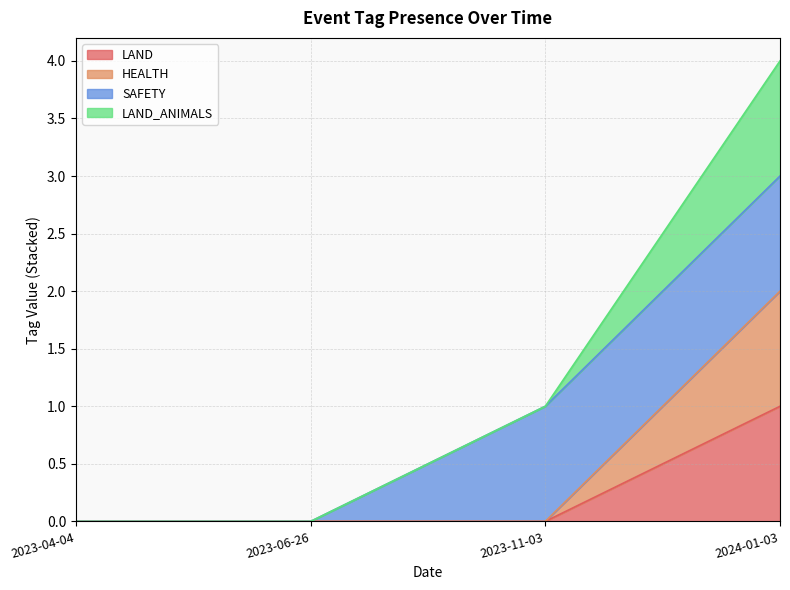

Rank the categories by HEALTH value from highest to lowest.

2024-01-03, 2023-04-04, 2023-06-26, 2023-11-03